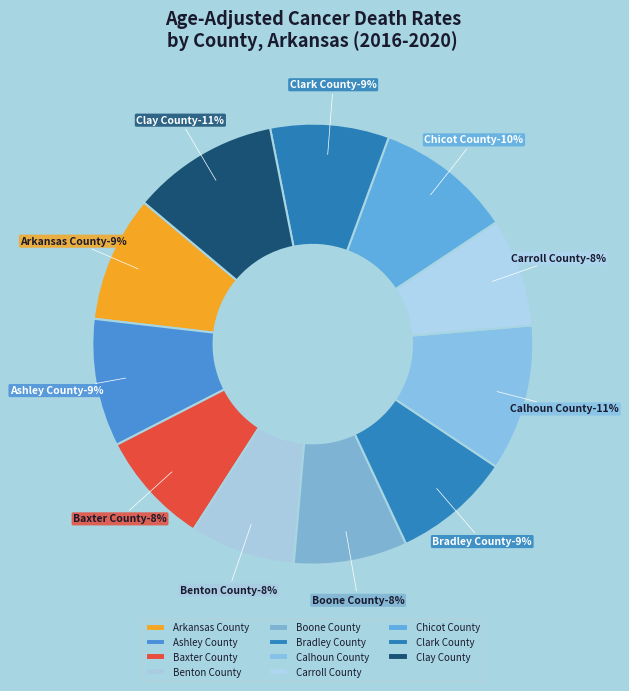

True or false: Clark County accounts for 9% of the total.

True